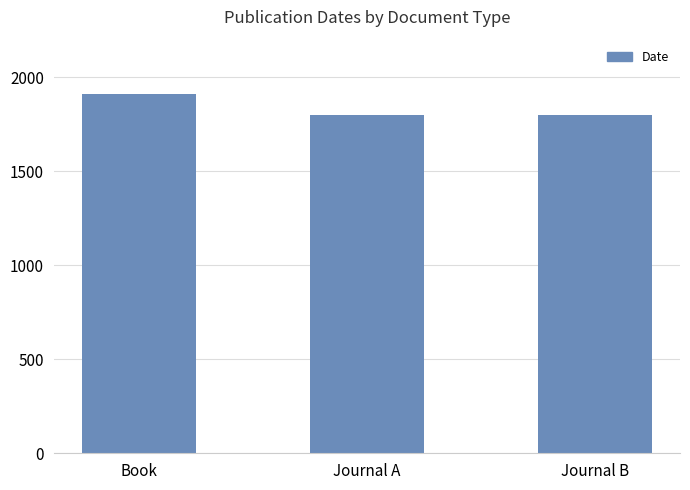

Approximately how many times larger is the value at Book compared to Journal A?

1.1